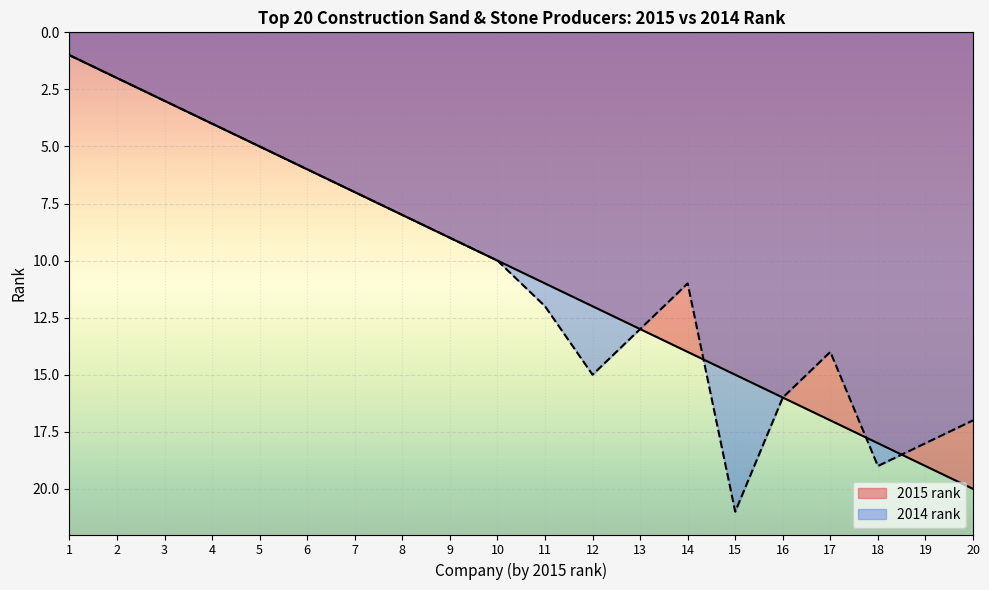

Rank the series by their average value, from lowest to highest.

2015 rank, 2014 rank